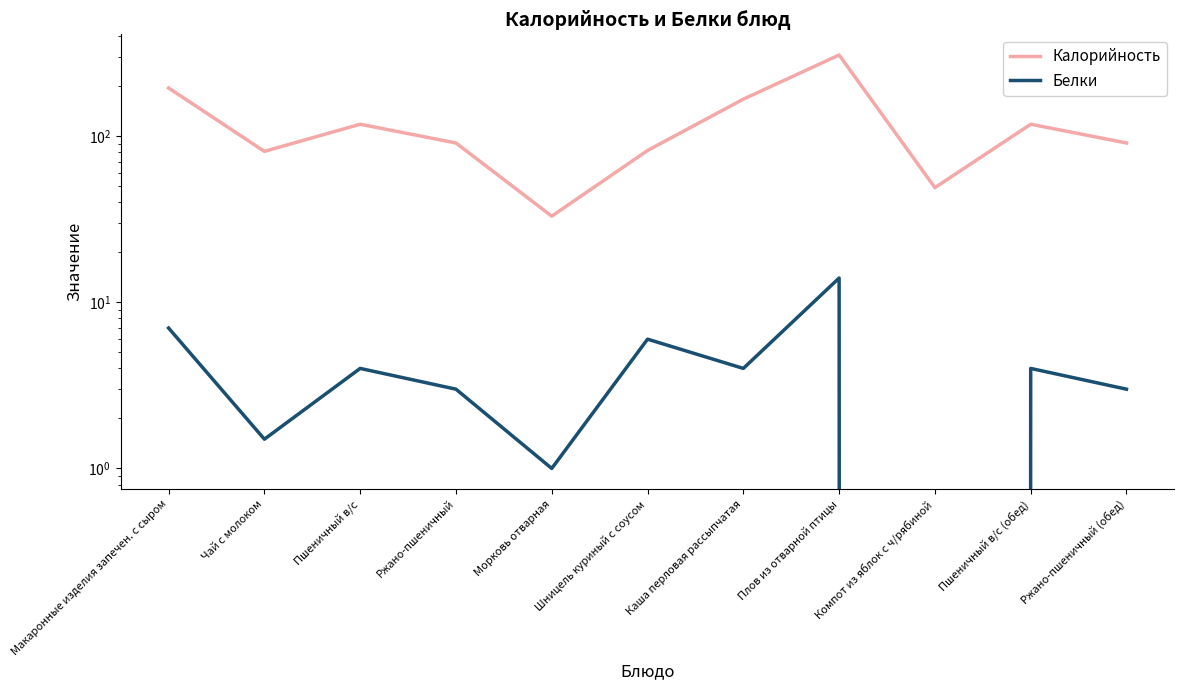

Reading right to left, extract all data points from this chart.

Калорийность: Ржано-пшеничный (обед)=91.0	Пшеничный в/с (обед)=118.0	Компот из яблок с ч/рябиной=49.0	Плов из отварной птицы=308.0	Каша перловая рассыпчатая=167.0	Шницель куриный с соусом=82.0	Морковь отварная=33.0	Ржано-пшеничный=91.0	Пшеничный в/с=118.0	Чай с молоком=81.0	Макаронные изделия запечен. с сыром=195.0
Белки: Ржано-пшеничный (обед)=3.0	Пшеничный в/с (обед)=4.0	Компот из яблок с ч/рябиной=0.0	Плов из отварной птицы=14.0	Каша перловая рассыпчатая=4.0	Шницель куриный с соусом=6.0	Морковь отварная=1.0	Ржано-пшеничный=3.0	Пшеничный в/с=4.0	Чай с молоком=1.5	Макаронные изделия запечен. с сыром=7.0